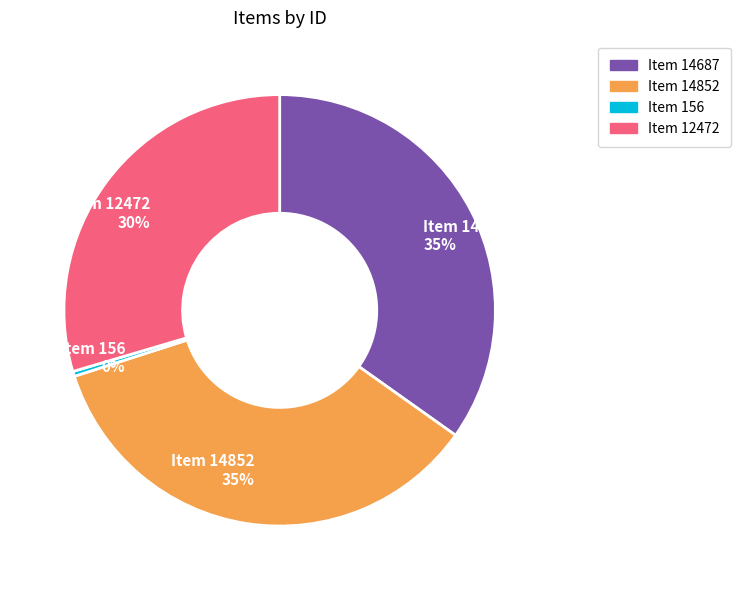

Combined, do Item 156 0% and Item 14687 35% account for over 50%?

No